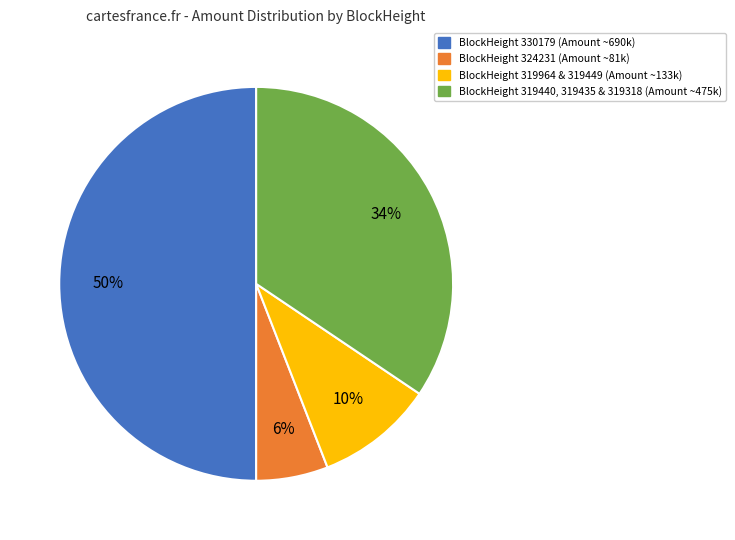

Is the sum of BlockHeight 319440, 319435 & 319318 (Amount ~475k) and BlockHeight 319964 & 319449 (Amount ~133k) greater than half?

No